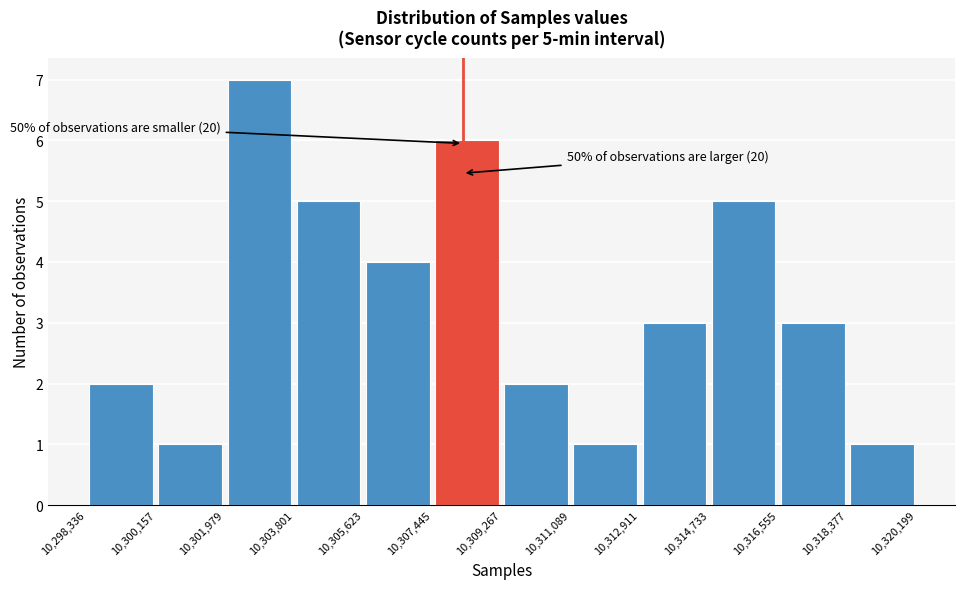

Which range on the x-axis has the tallest bar?

10,301,979 to 10,303,801